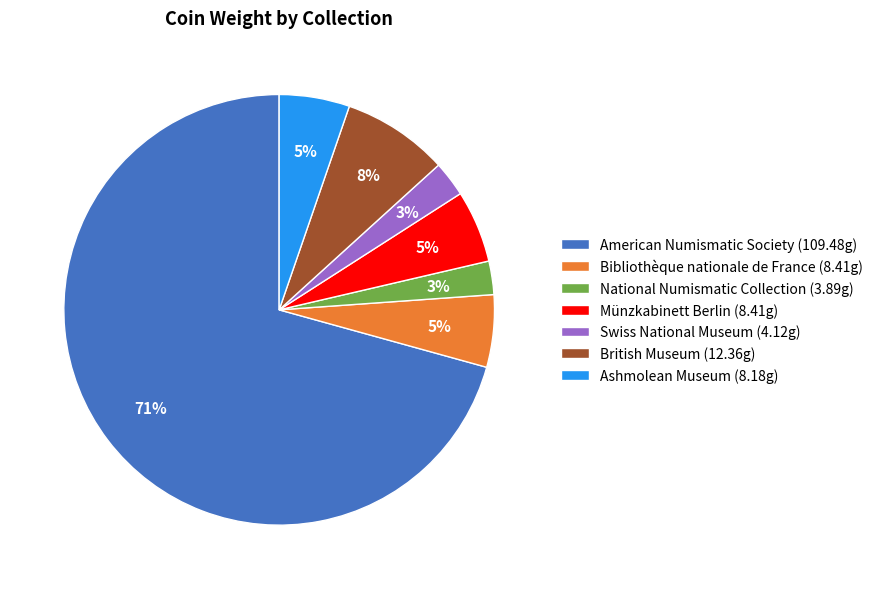

To the nearest percent, what percentage of the pie is Bibliothèque nationale de France (8.41g)?

5%